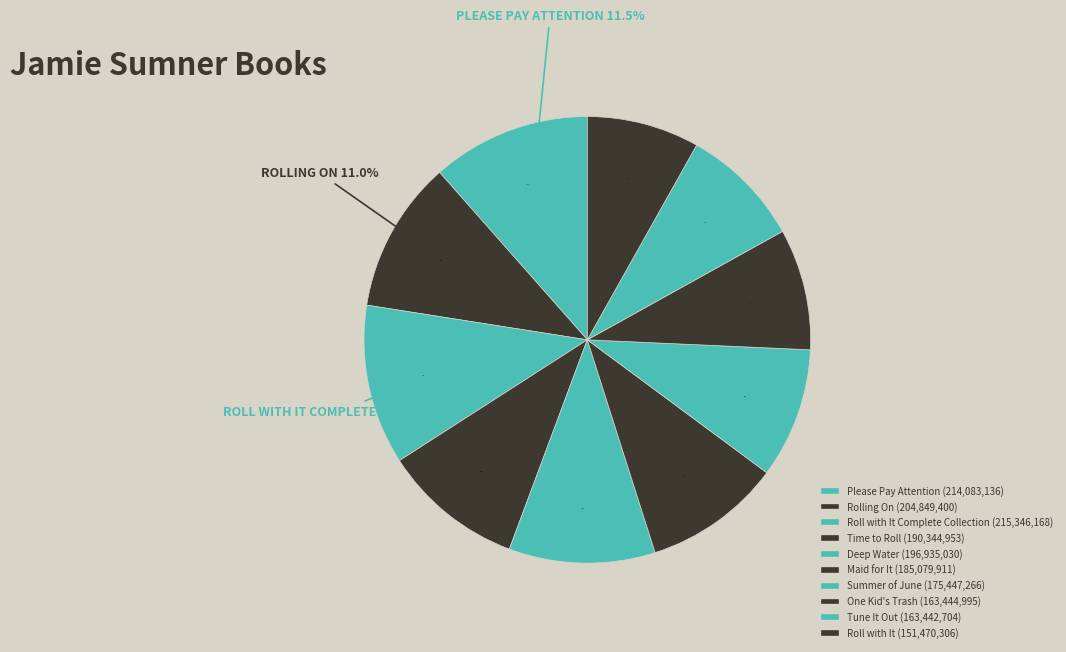

Which slice is the smallest?

Roll with It